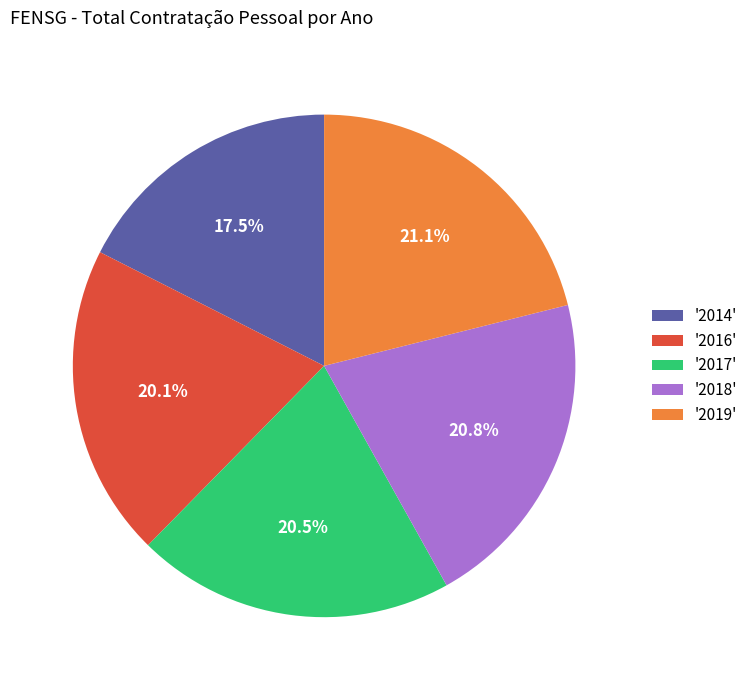

What is the ratio of the value at '2018' to the value at '2014'?

1.2